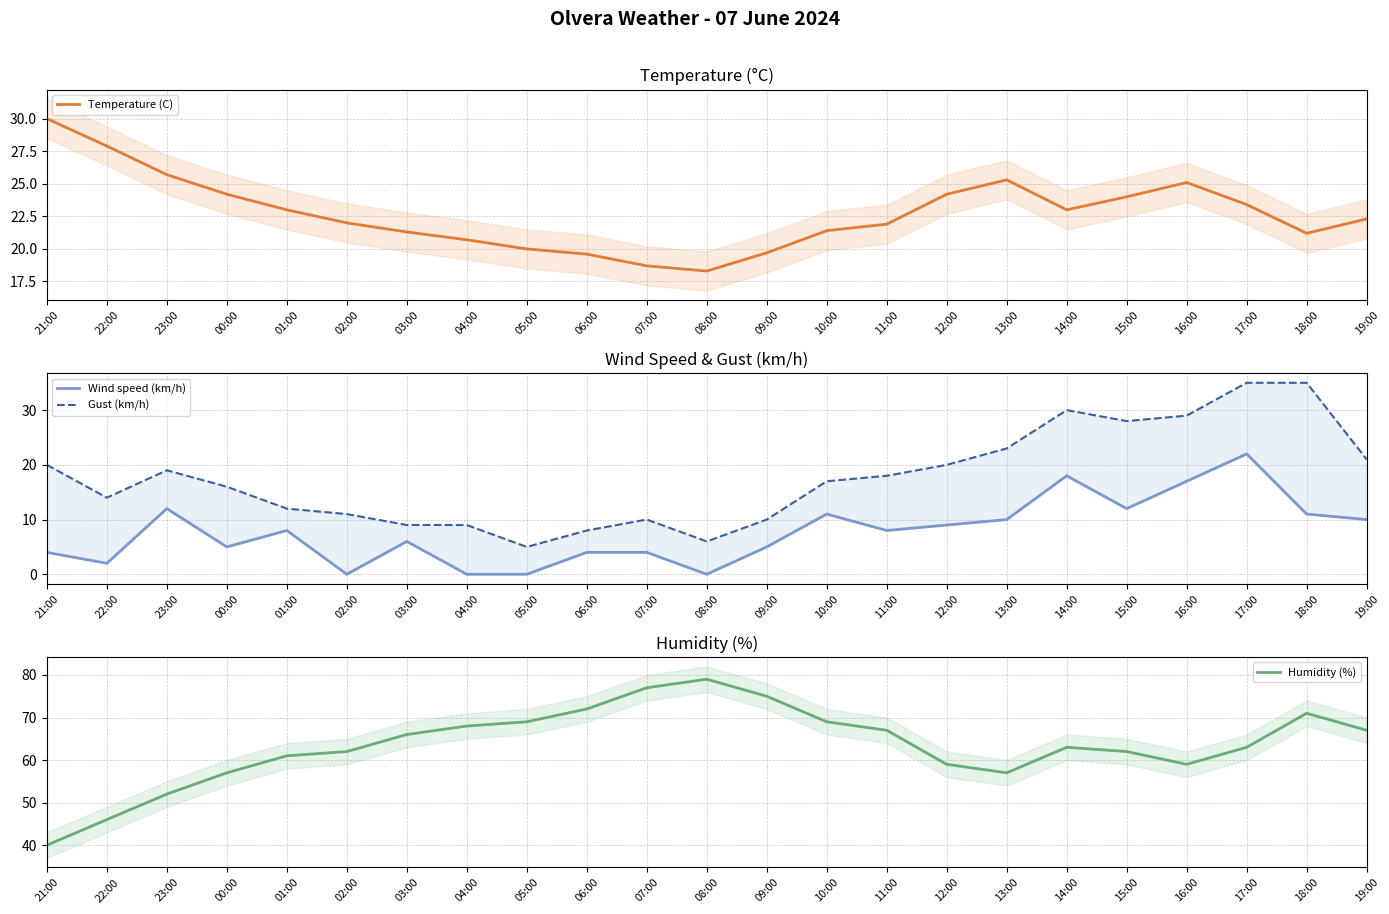

How many data points in Wind speed (km/h) are above 8?

10